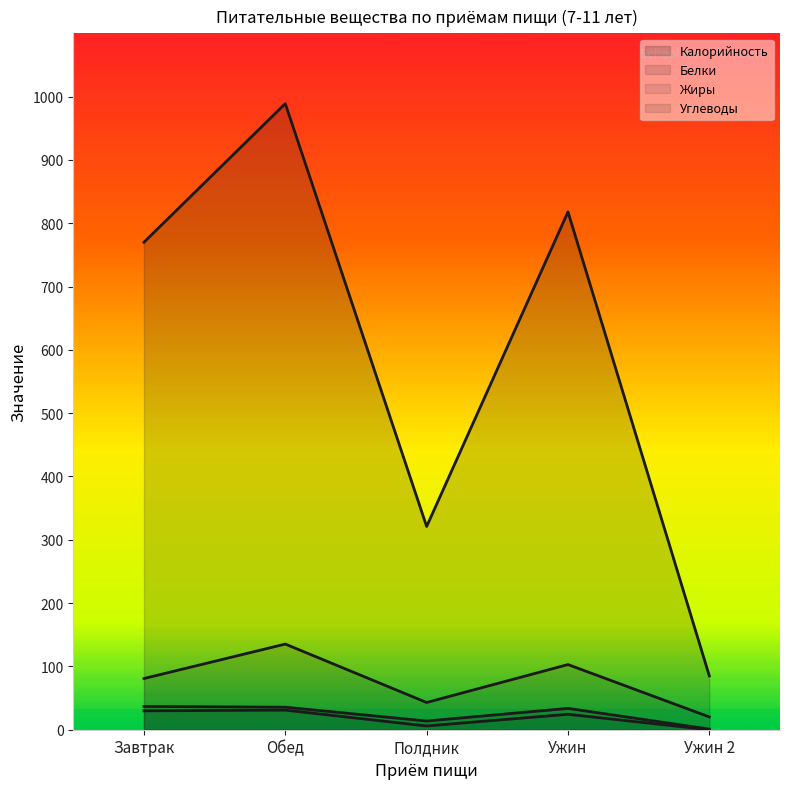

Where is the first local maximum for Углеводы?

Обед